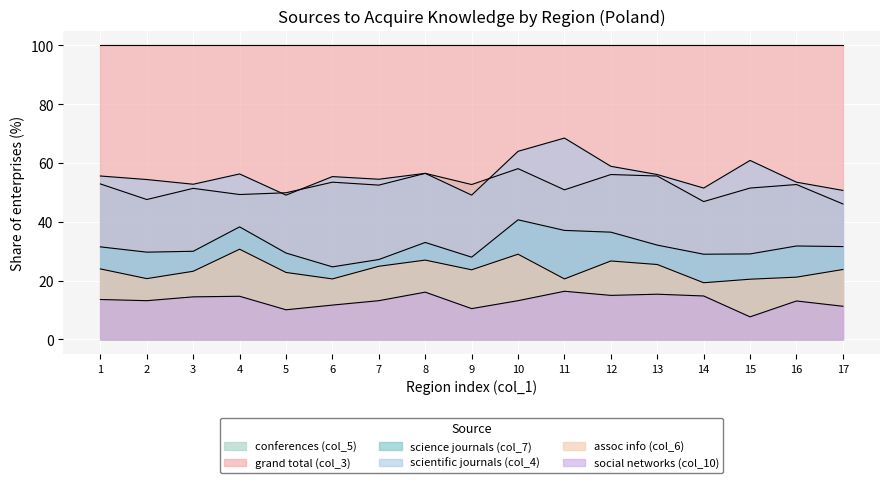

The value of assoc info (col_6) at 5 is 22.8. True or false?

True